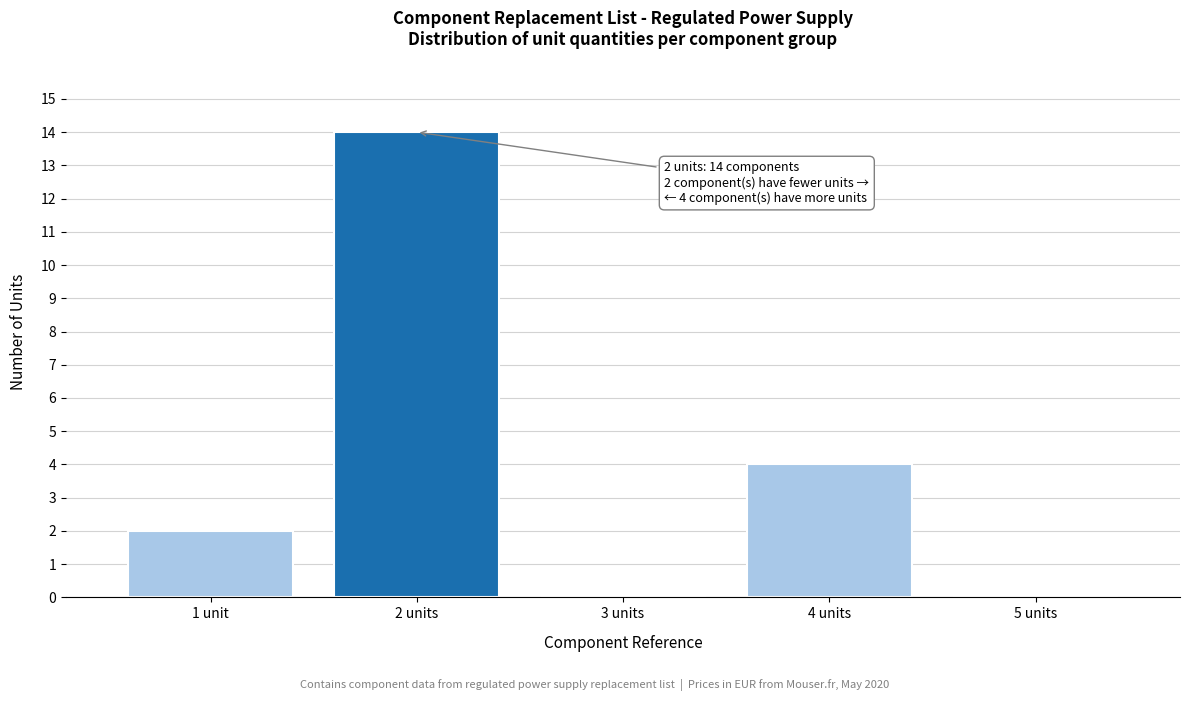

Reading left to right, extract all data points from this chart.

1 unit=2	2 units=14	3 units=0	4 units=4	5 units=0